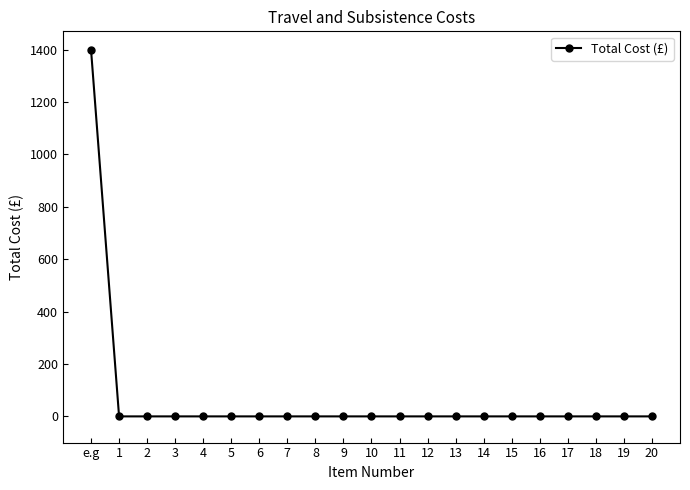

What position from the right is 9?

12